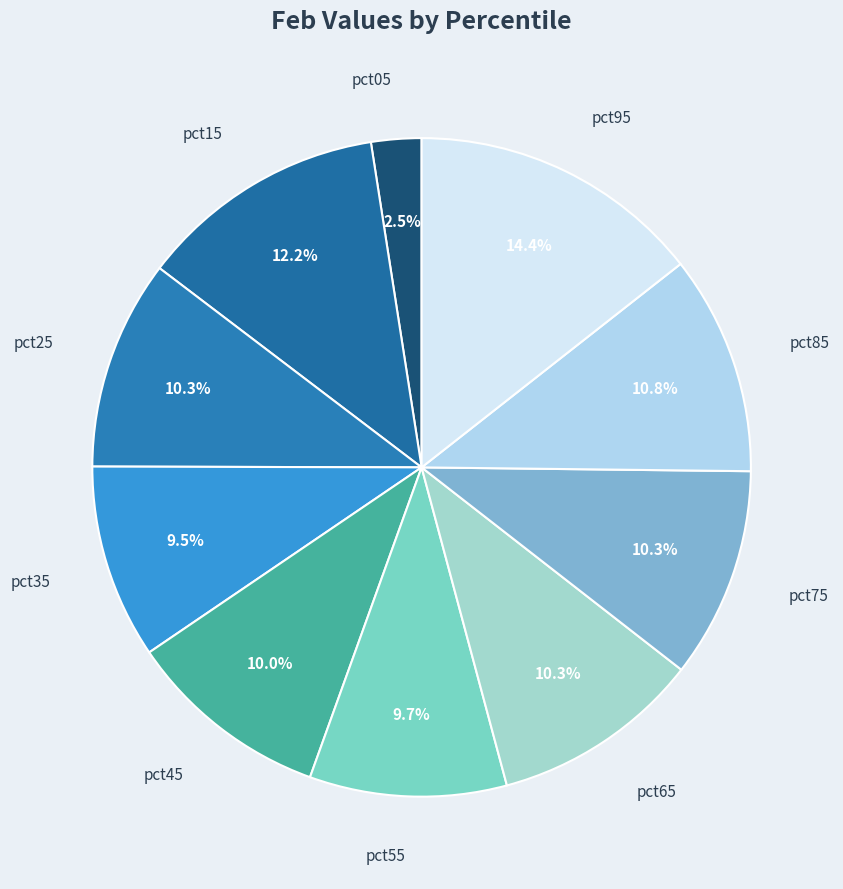

Is it true that pct75 is 1% of the pie?

False